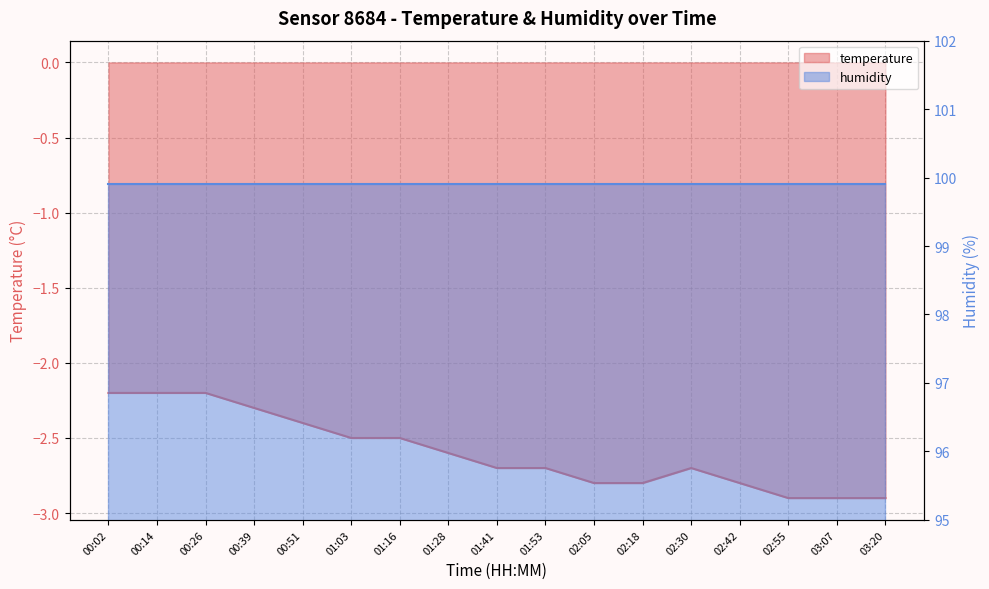

The value at 01:28 is -1.2. True or false?

False